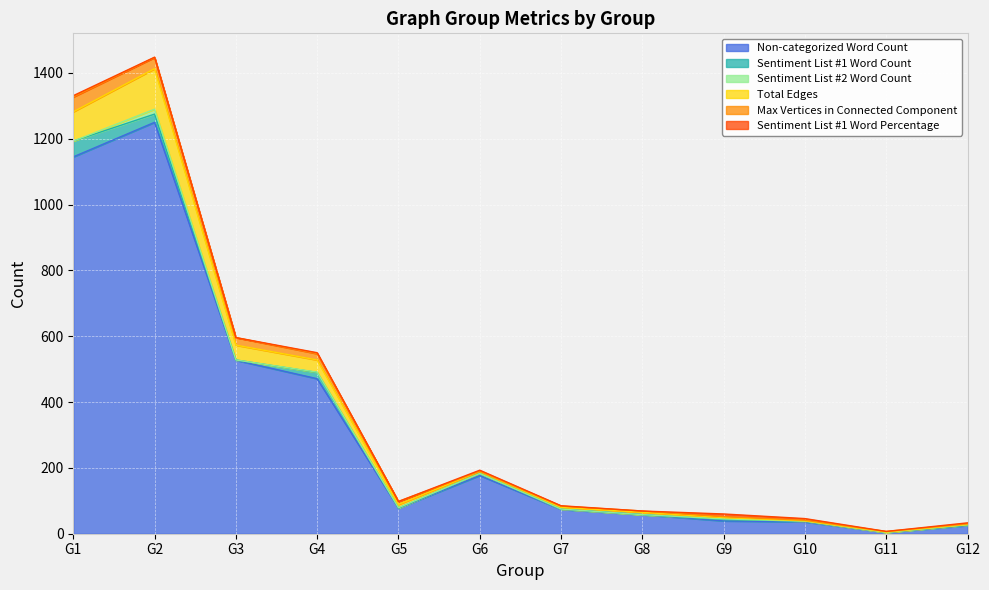

Which series has the widest spread of values?

Non-categorized Word Count